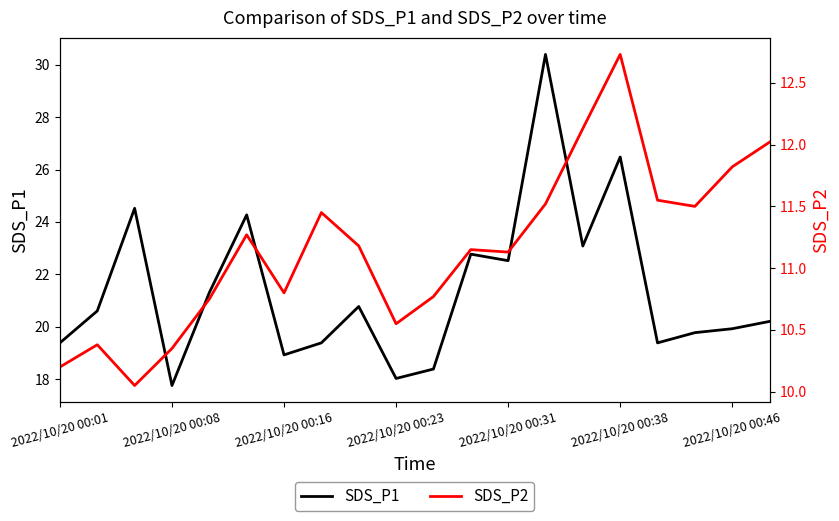

The SDS_P1 series shows 22.5 at 2022/10/20 00:31. True or false?

True